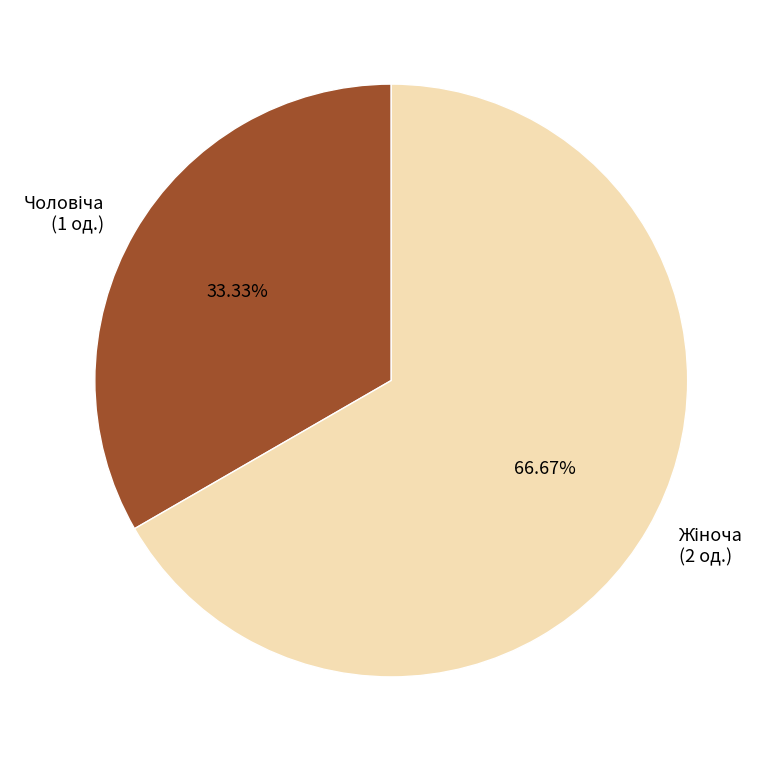

To the nearest percent, what is the average slice percentage?

50%